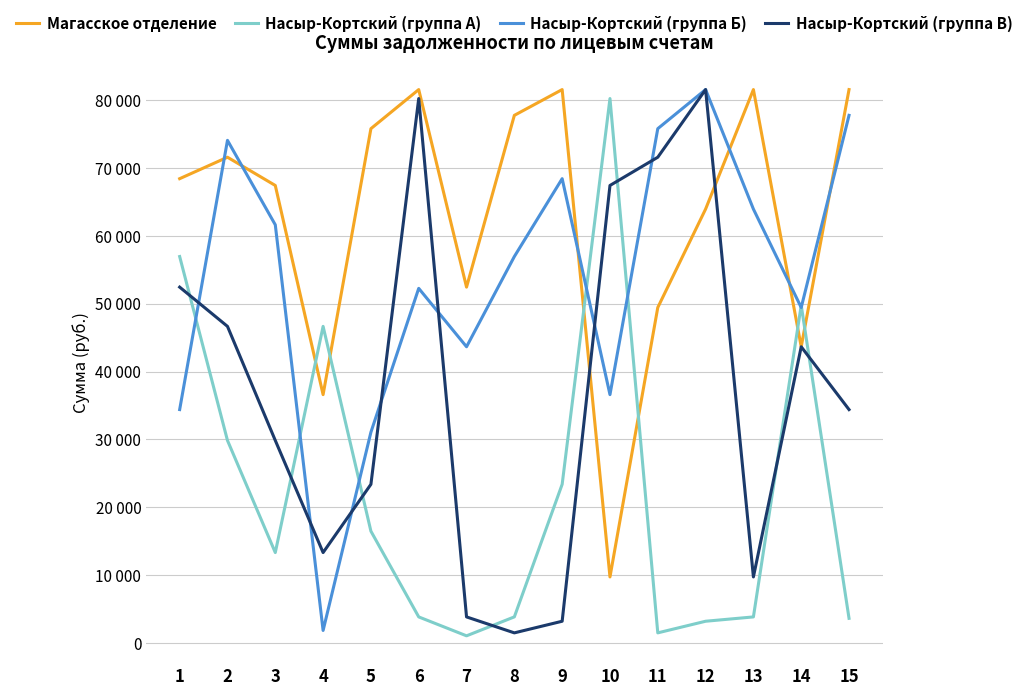

Rank the series at 1 from lowest to highest value.

Насыр-Кортский (группа Б), Насыр-Кортский (группа В), Насыр-Кортский (группа А), Магасское отделение